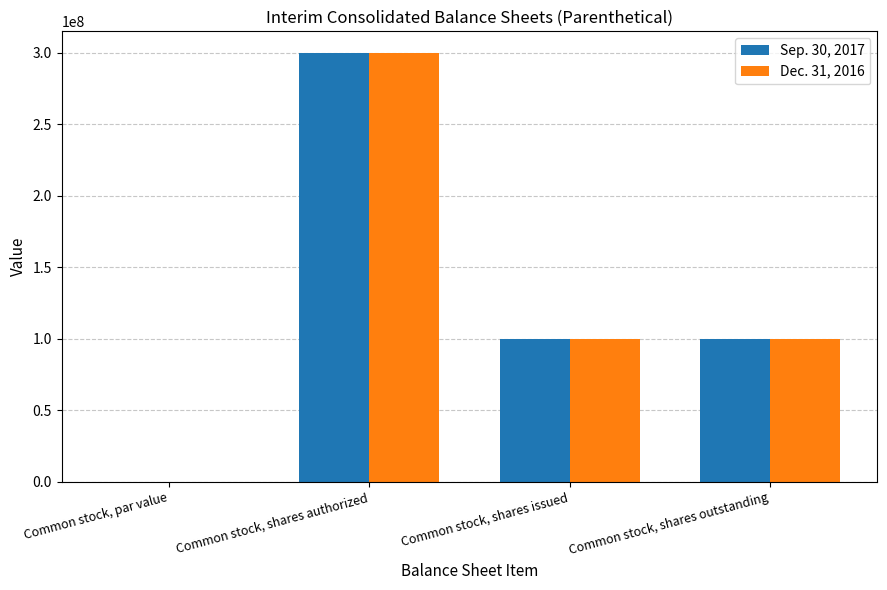

At which category is the sum across all series the highest?

Common stock, shares authorized